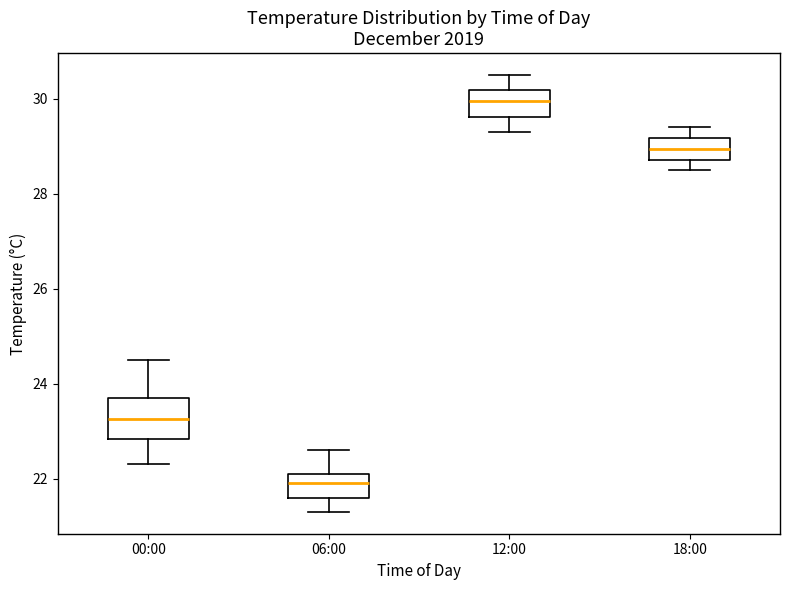

Which box's median line is the lowest?

06:00